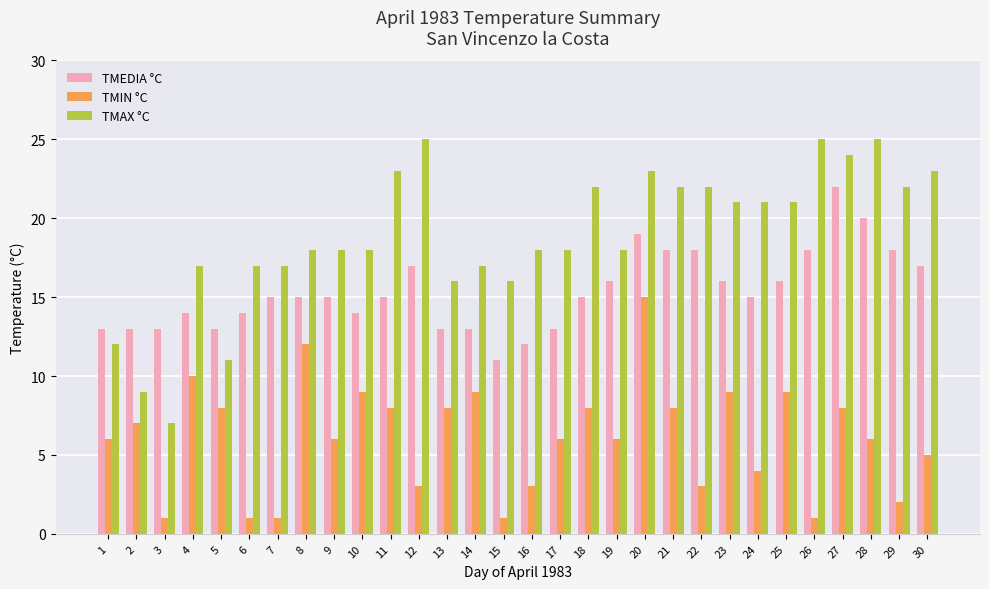

What is the difference between the maximum and minimum values in the TMEDIA °C series?

11